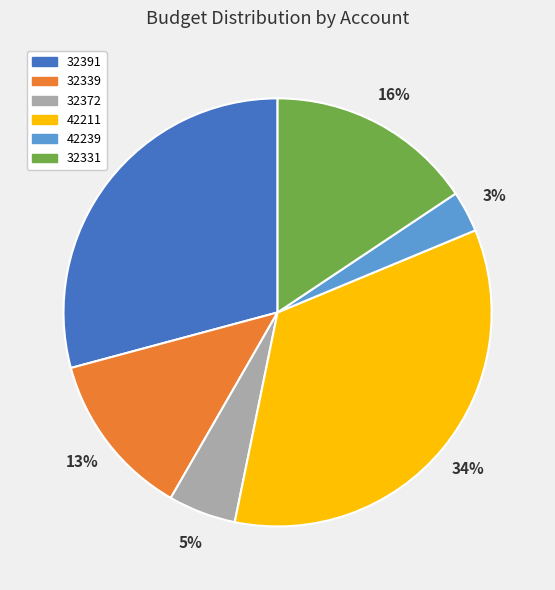

How many segments does this pie chart have?

6